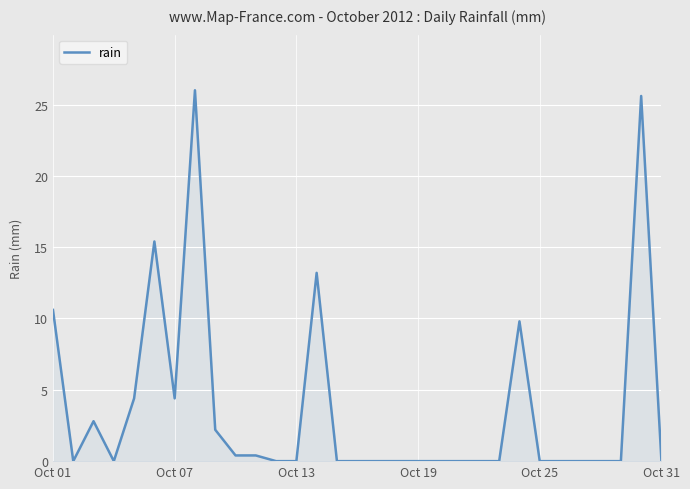

What is the maximum value shown in the chart?

26.0